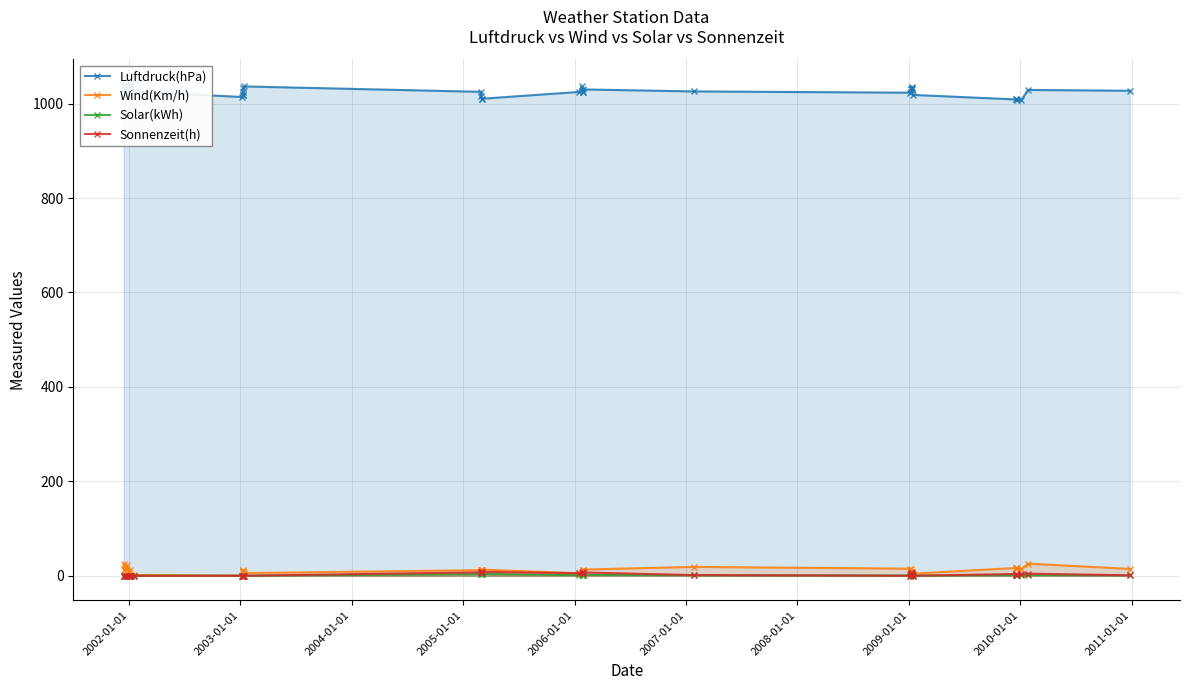

Does the chart have visible grid lines?

Yes